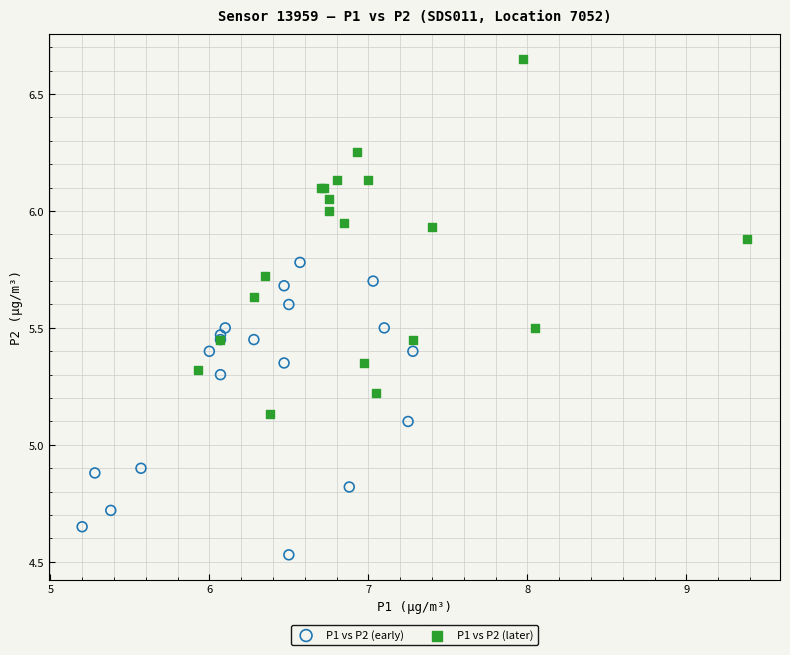

Which series reaches the minimum Y coordinate?

P1 vs P2 (early)